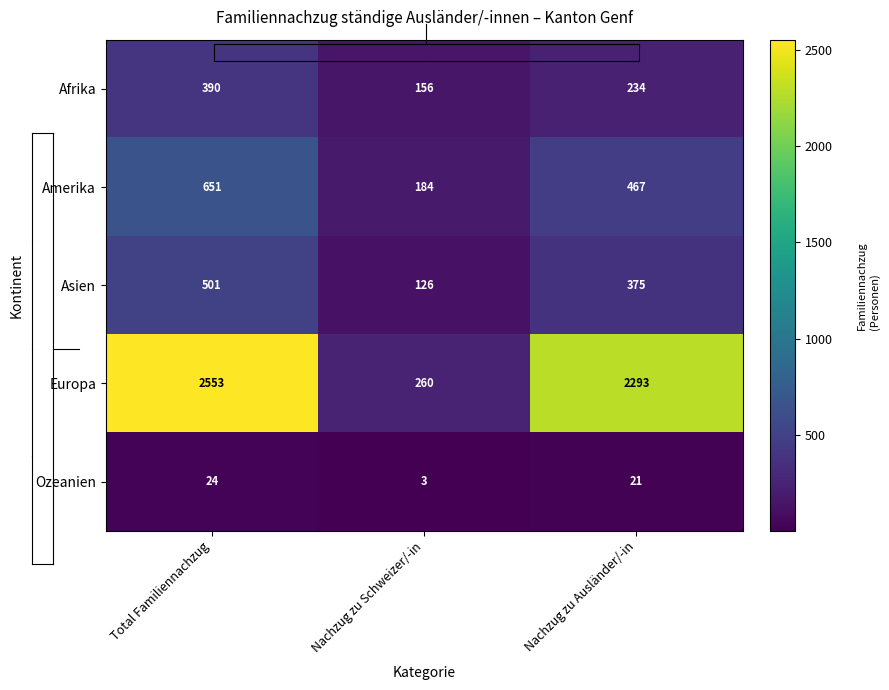

What is the approximate value of Amerika at Nachzug zu Schweizer/-in?

184